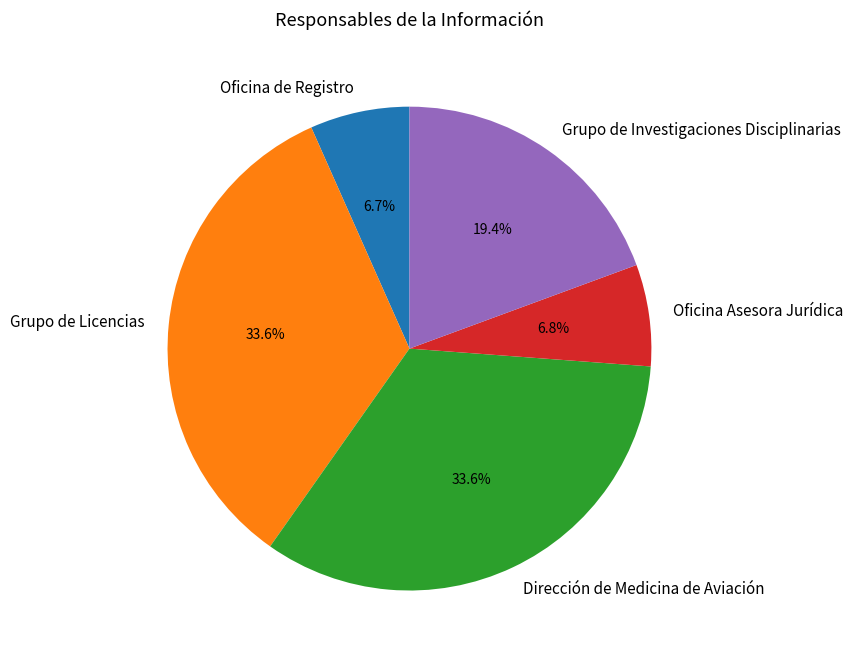

Count the number of slices in the pie.

5